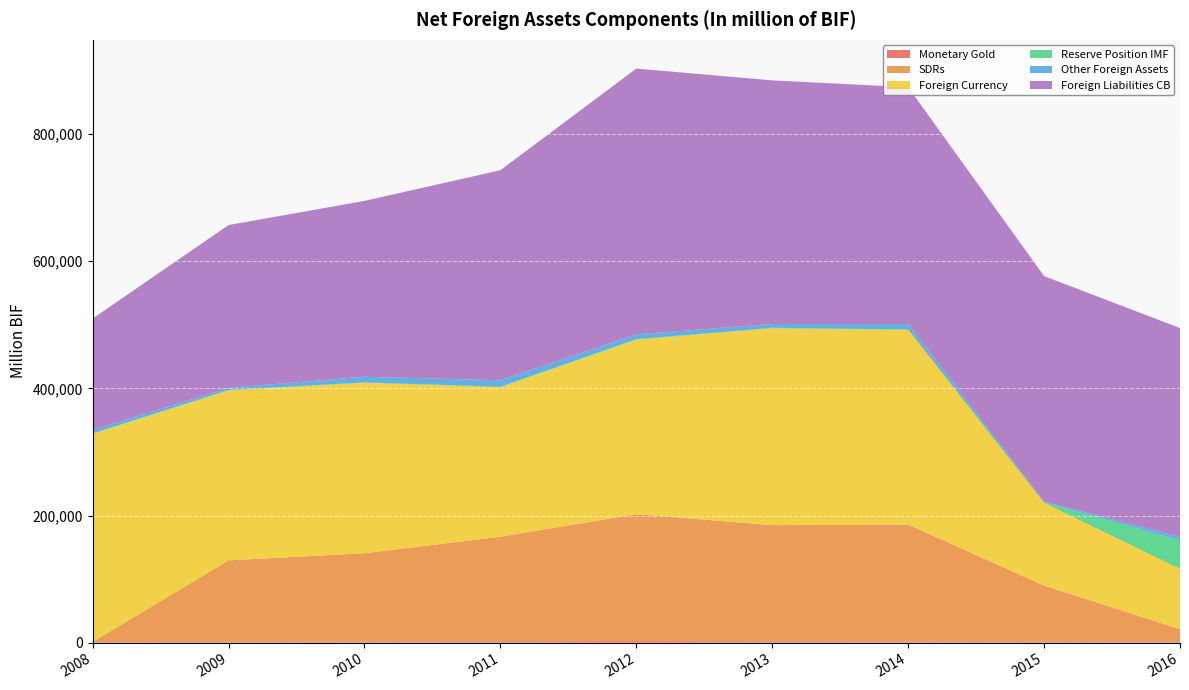

Reading right to left, extract all data points from this chart.

Monetary Gold: 1893.1	1660.3	1802.0	1943.7	2482.1	2045.5	1678.2	1304.8	1033.4
SDRs: 19330.2	88116.1	183917.8	182851.4	199698.5	164634.5	139030.6	128093.7	181.7
Foreign Currency: 94816.0	129945.5	306201.0	309703.3	274465.8	235199.3	268109.8	267404.7	327362.5
Reserve Position IMF: 44971.7	808.1	810.4	858.2	856.0	750.6	686.7	692.5	688.7
Other Foreign Assets: 5423.7	1299.6	8483.5	5966.9	7523.1	10113.9	8766.9	3455.6	5223.6
Foreign Liabilities CB: 328508.5	354815.2	372538.8	383189.7	418096.6	330449.8	276658.6	255985.1	175397.7